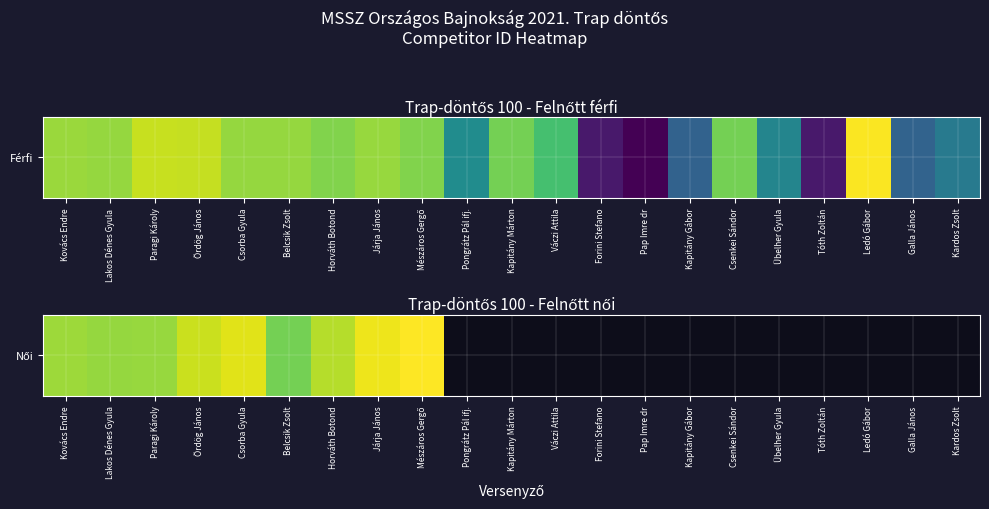

List the labels in order of value, smallest first.

Belcsik Zsolt, Lakos Dénes Gyula, Paragi Károly, Kovács Endre, Horváth Botond, Ördög János, Csorba Gyula, Járja János, Mészáros Gergő, Pongrátz Pál ifj., Kapitány Márton, Váczi Attila, Forini Stefano, Pap Imre dr, Kapitány Gábor, Csenkei Sándor, Übelher Gyula, Tóth Zoltán, Ledó Gábor, Galla János, Kardos Zsolt